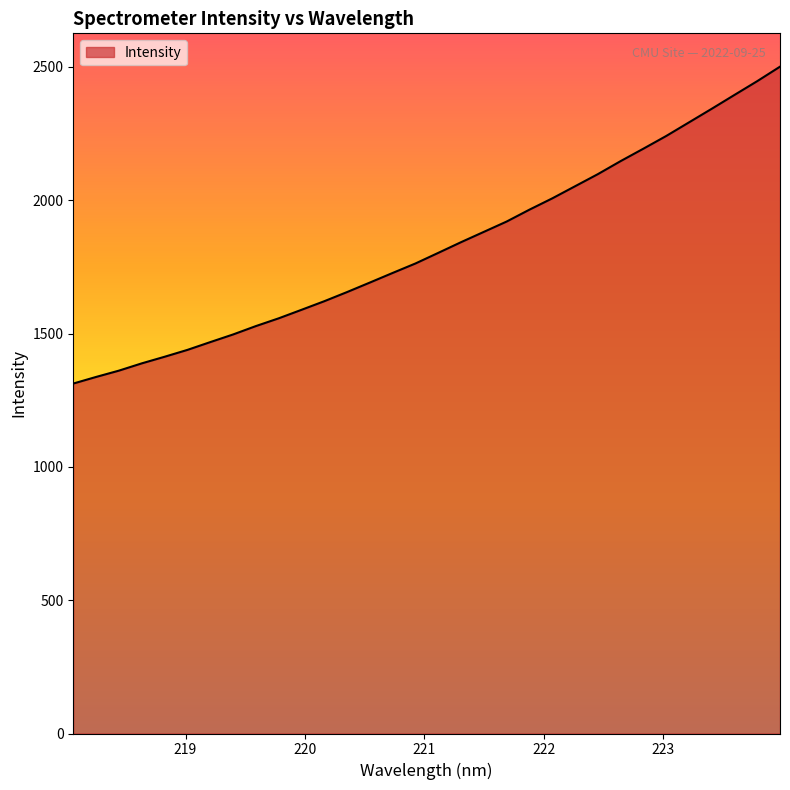

True or false: the data has more than 0 interior local peaks.

False